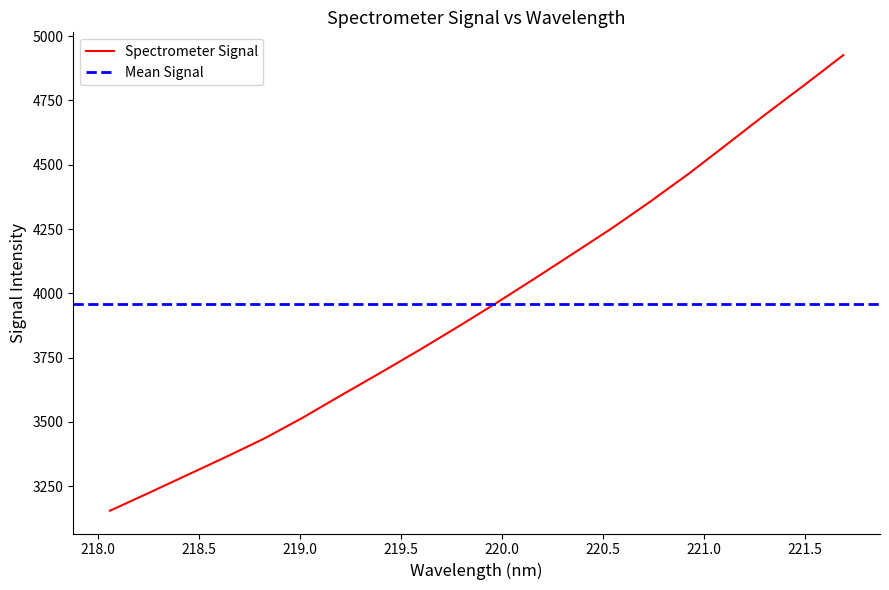

Reading left to right, list all the values displayed in this chart.

218.0596=3155.1	218.2508=3223.8	218.442=3293.8	218.6332=3363.8	218.8244=3436.0	219.0156=3517.4	219.2067=3604.9	219.3979=3690.9	219.589=3778.5	219.7801=3868.9	219.9712=3961.8	220.1623=4057.6	220.3533=4154.9	220.5444=4253.0	220.7354=4357.1	220.9264=4465.9	221.1174=4581.3	221.3083=4697.7	221.4993=4810.8	221.6902=4925.9